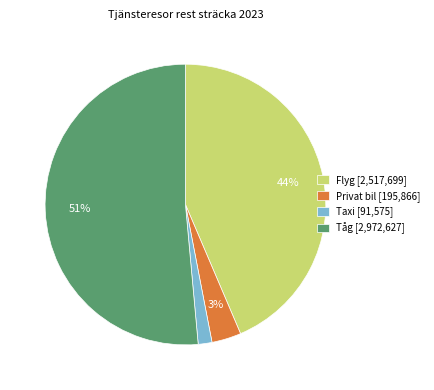

Is Tåg the majority of the pie?

Yes